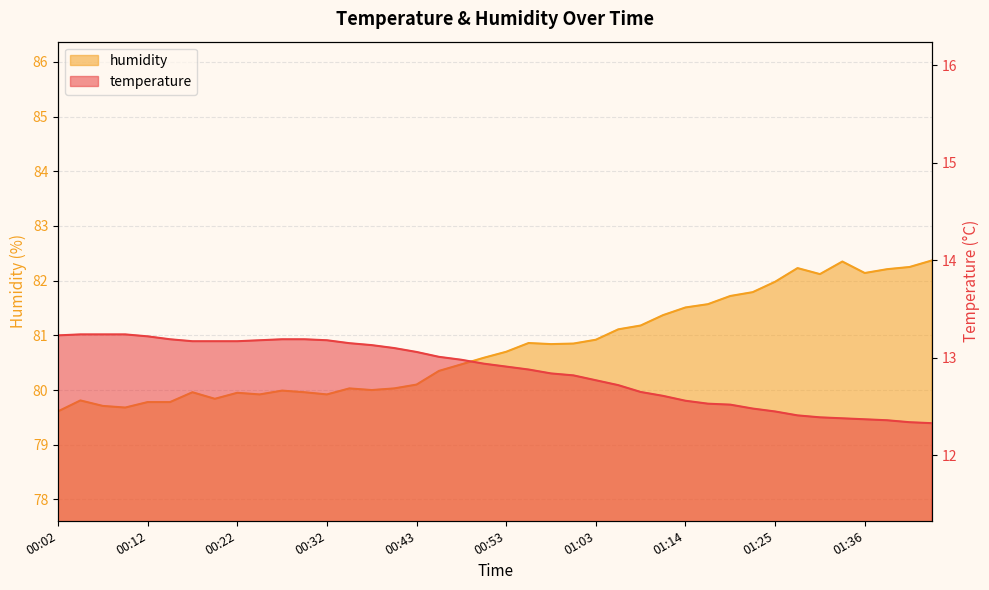

How many values in the humidity series are below 80?

13